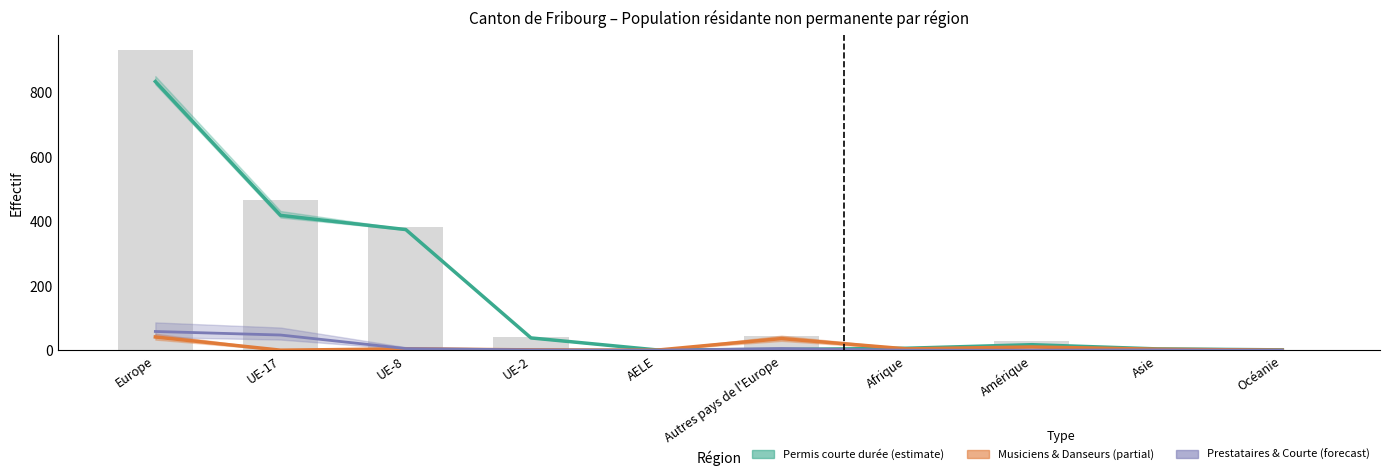

How many values in the Total résidante series are below 40?

5